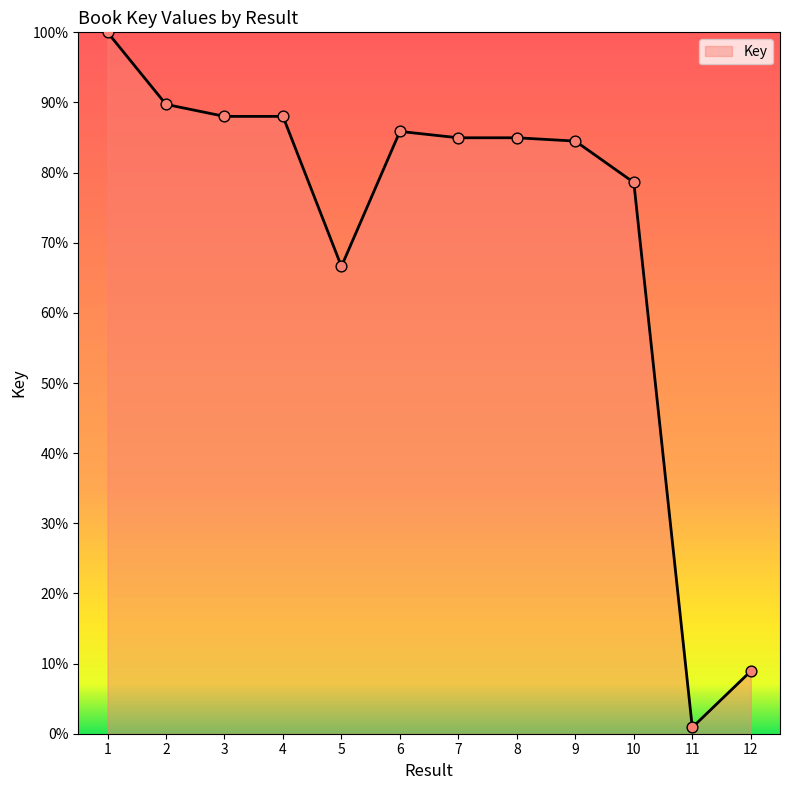

Between 9 and 10, which is larger?

9